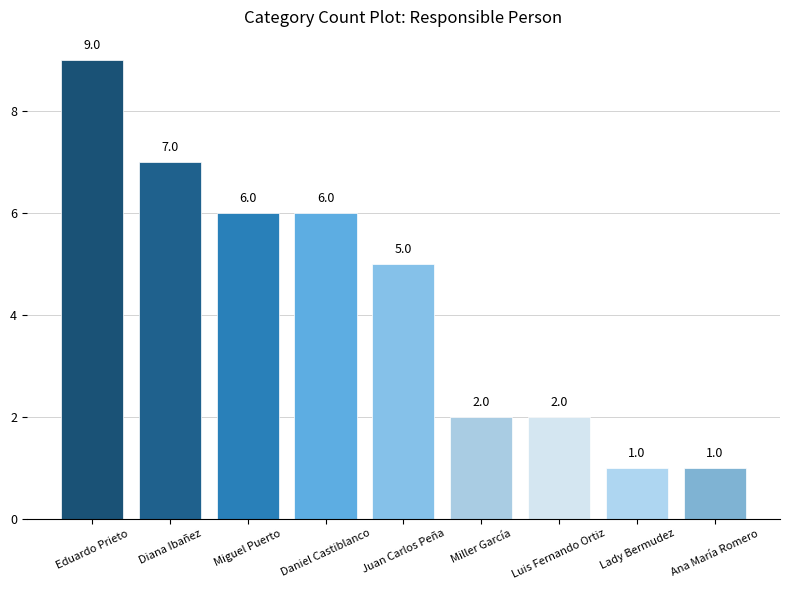

What is the sum of all values?

39